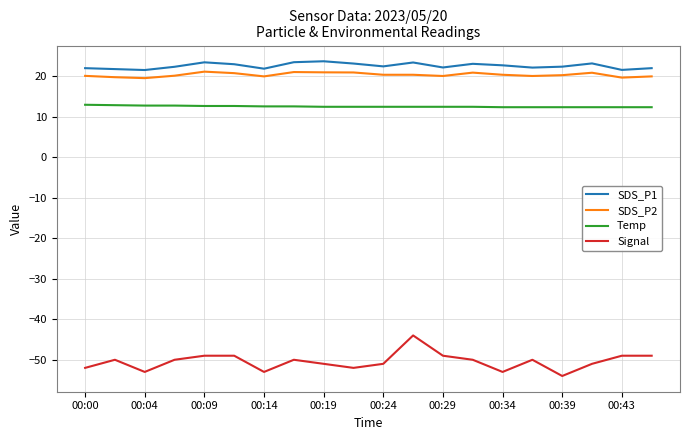

What is the greatest value displayed?

23.6